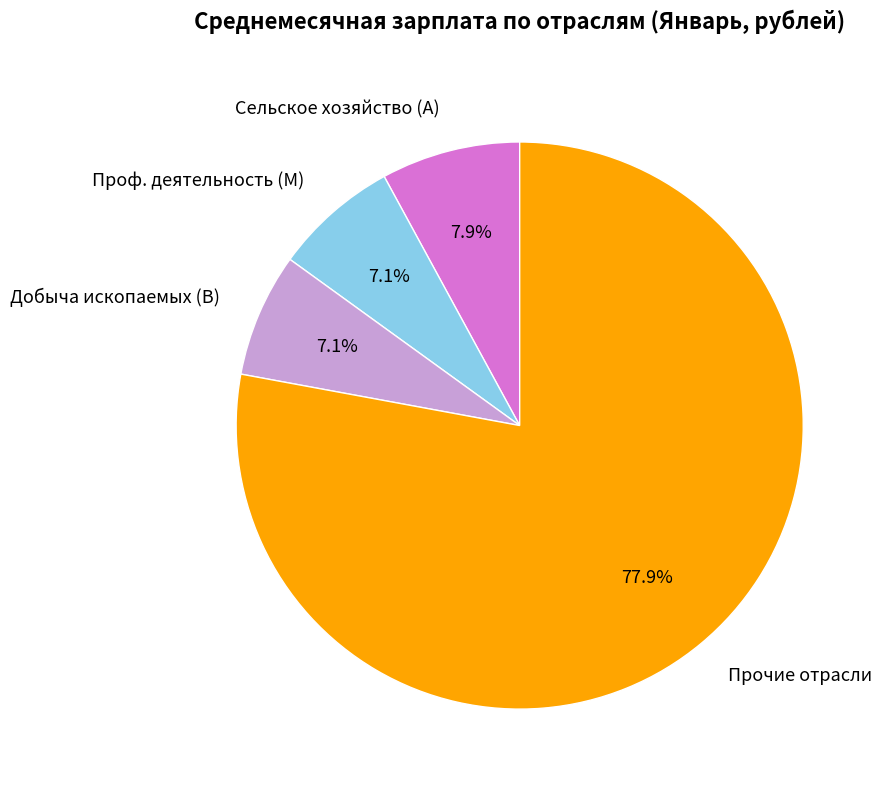

Which category accounts for the majority?

Прочие отрасли